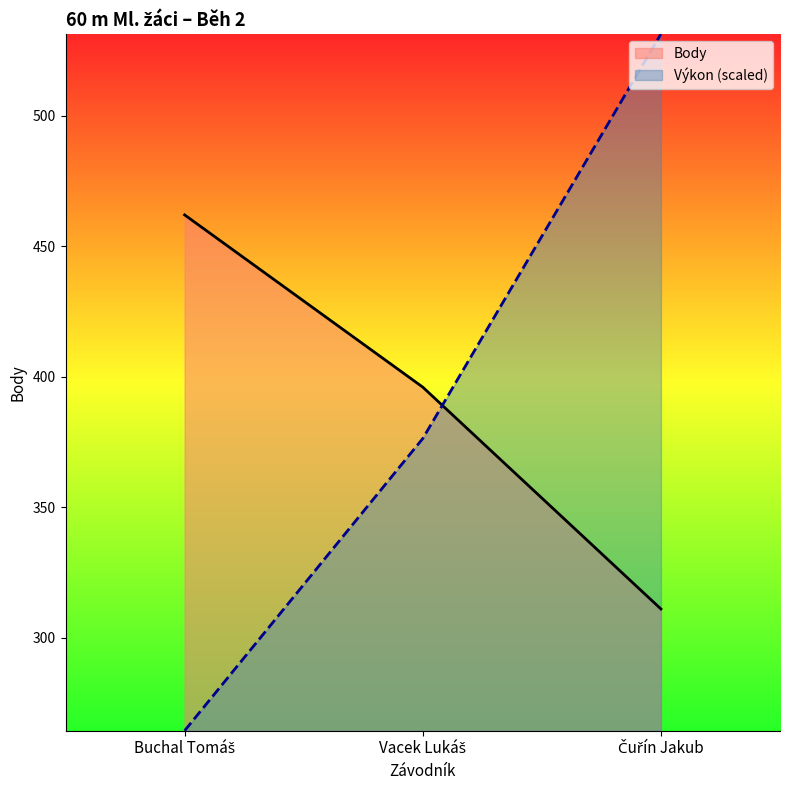

Which series has the largest range (max minus min)?

Výkon (scaled)